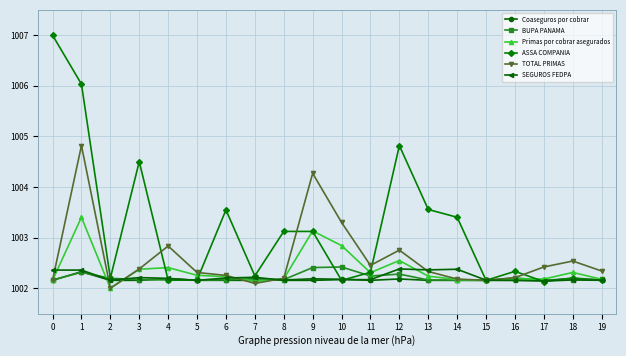

What is the sum of the Coaseguros por cobrar values at 2 and 15?

2004.3